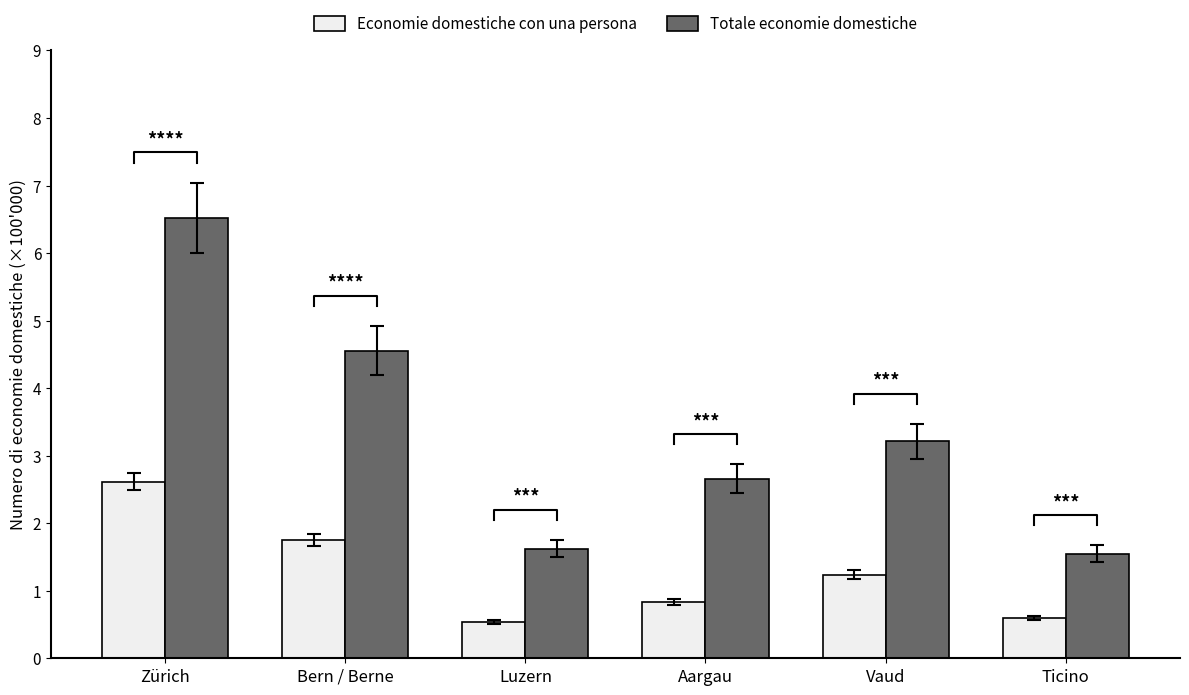

Are the bars horizontal?

No